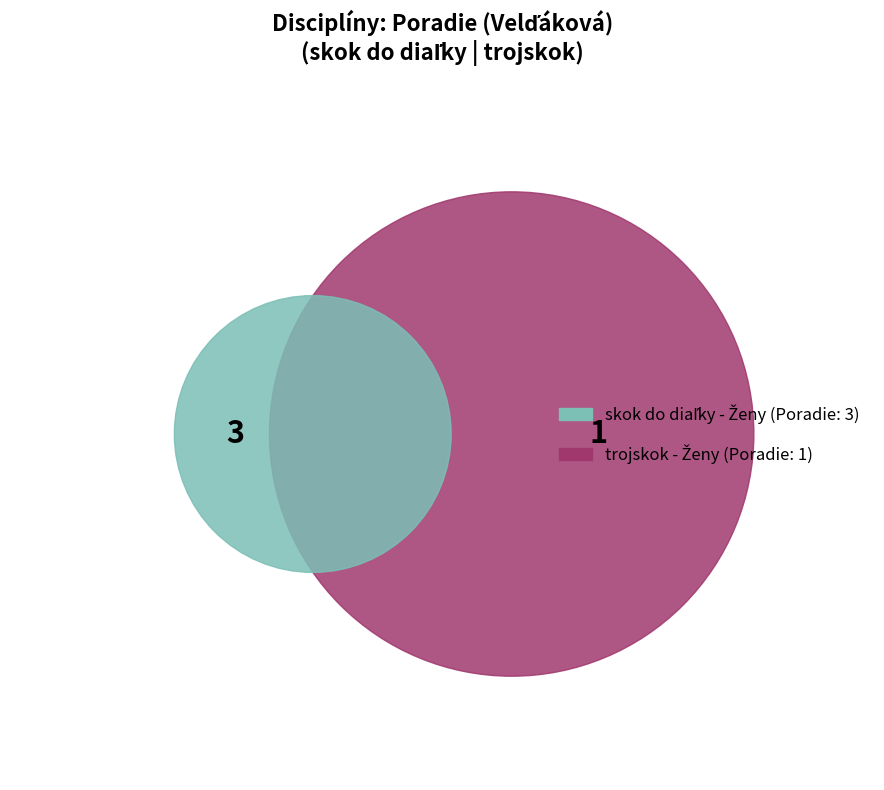

Is the sum of skok do diaľky - Ženy and trojskok - Ženy greater than half?

Yes